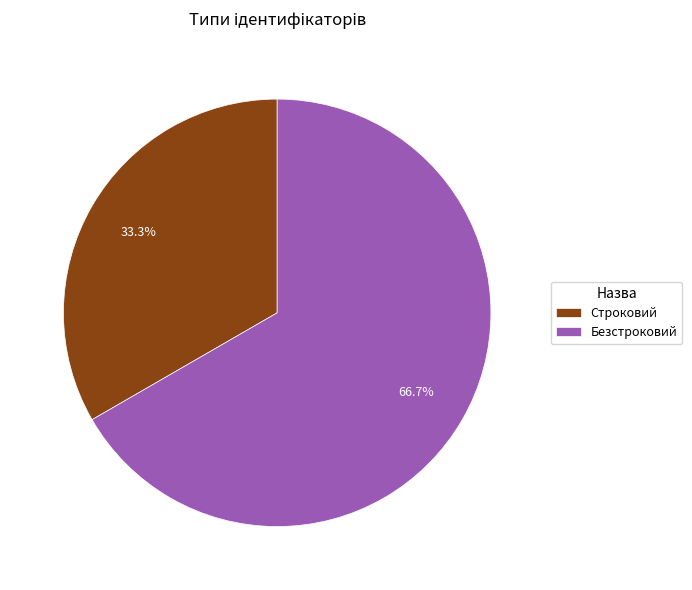

Is the sum of Безстроковий and Строковий greater than half?

Yes